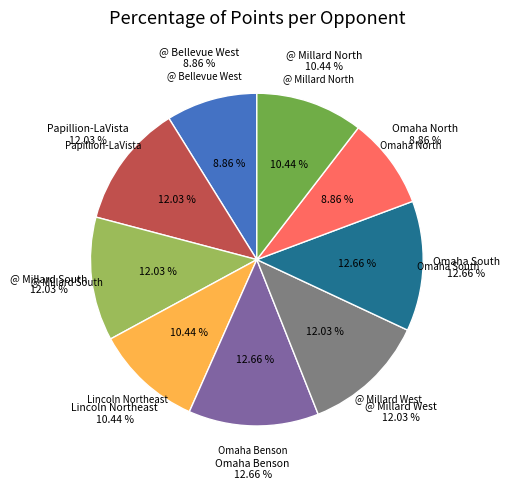

Approximately how many times larger is the value at Omaha Benson compared to Omaha South?

1.0